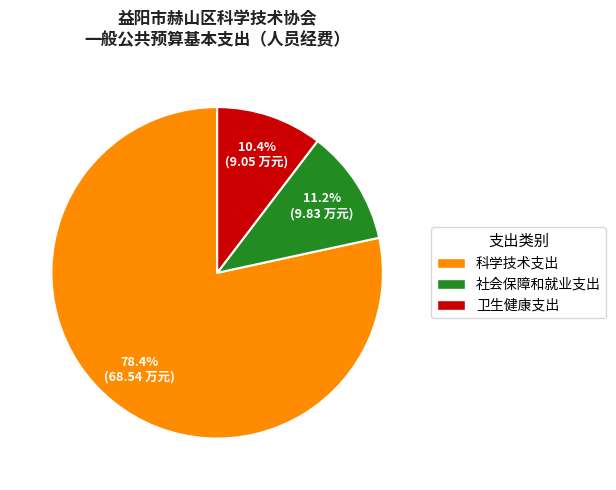

Rank the categories by value from lowest to highest.

卫生健康支出, 社会保障和就业支出, 科学技术支出